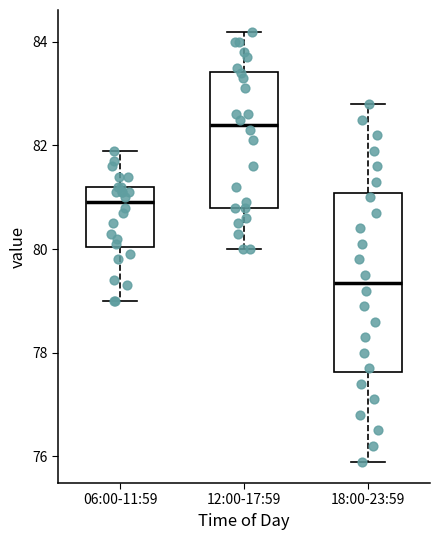

Reading left to right, read every box against the y-axis: the position of its median line, the range the box covers, and the ends of its whiskers. The values are not printed on the chart, so give them approximately, as read against the axis.

06:00-11:59: median 81.0, box 80.0 to 81.2, whiskers 79.0 to 82.0
12:00-17:59: median 82.4, box 80.8 to 83.4, whiskers 80.0 to 84.2
18:00-23:59: median 79.4, box 77.6 to 81.0, whiskers 76.0 to 82.8